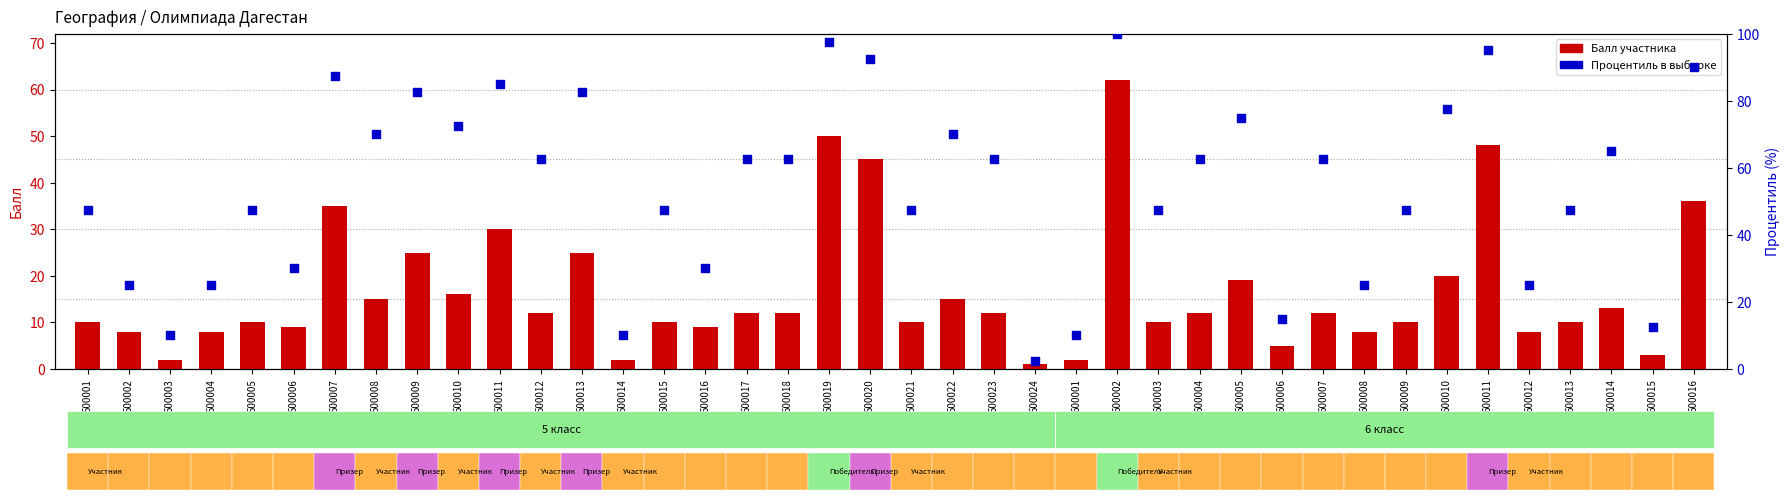

Is the value of Процентиль в выборке at 500019 greater than the value of Балл участника at 500020?

Yes